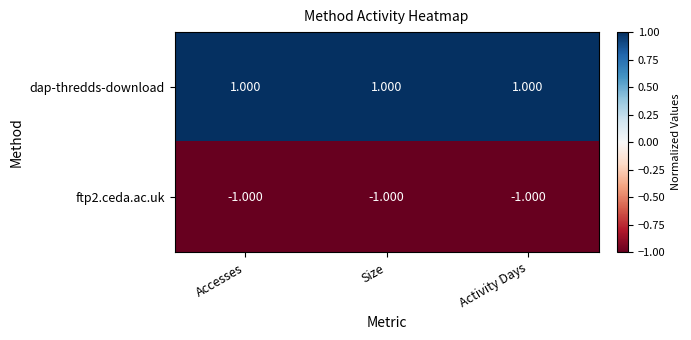

Is the value of ftp2.ceda.ac.uk at Activity Days greater than the value of dap-thredds-download at Activity Days?

No